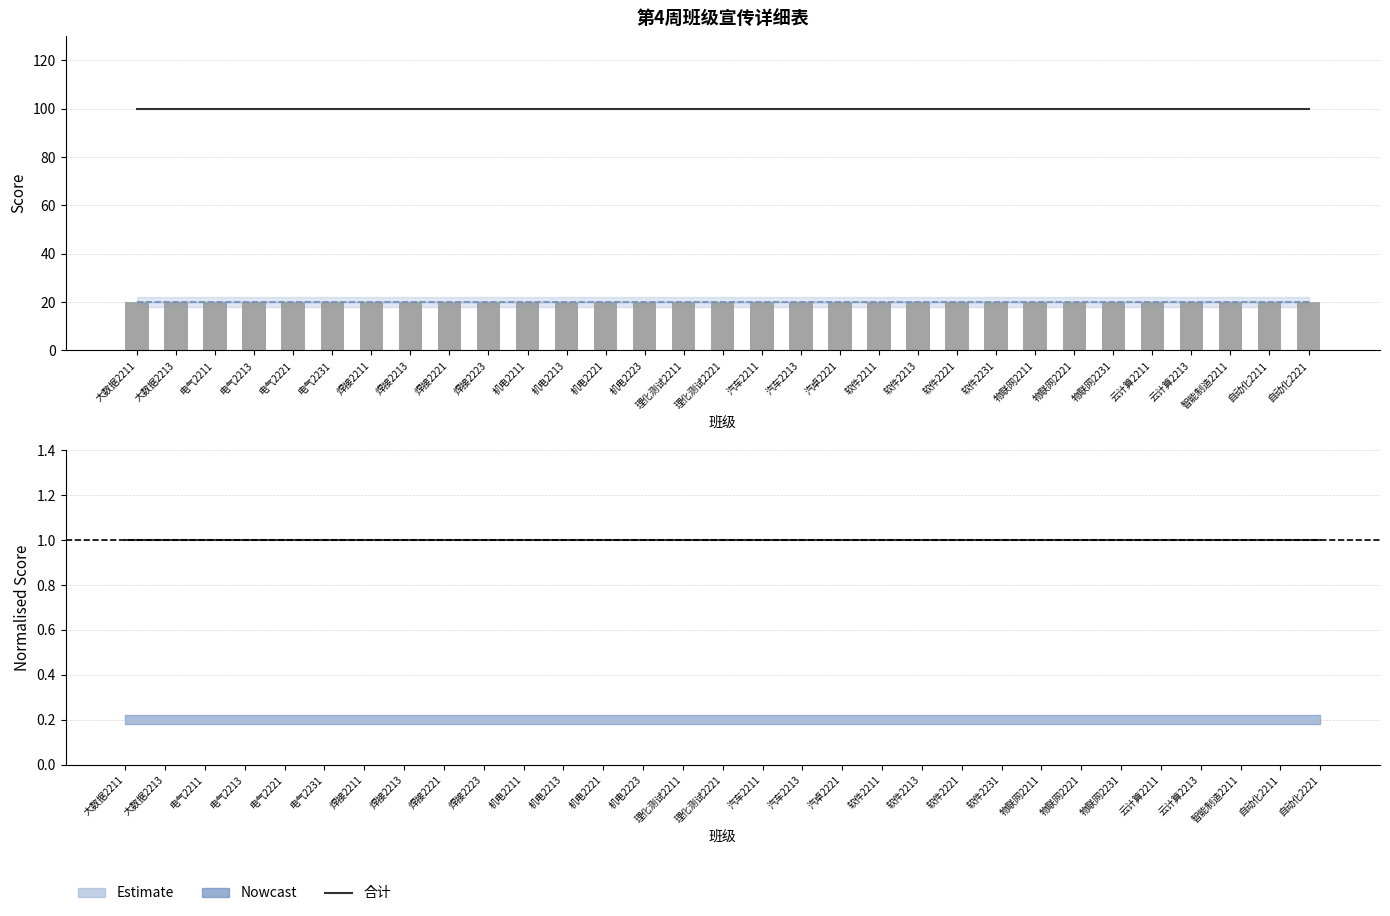

Reading left to right, what are all the values shown in this chart?

合计: 大数据2211=100	大数据2213=100	电气2211=100	电气2213=100	电气2221=100	电气2231=100	焊接2211=100	焊接2213=100	焊接2221=100	焊接2223=100	机电2211=100	机电2213=100	机电2221=100	机电2223=100	理化测试2211=100	理化测试2221=100	汽车2211=100	汽车2213=100	汽卓2221=100	软件2211=100	软件2213=100	软件2221=100	软件2231=100	物联网2211=100	物联网2221=100	物联网2231=100	云计算2211=100	云计算2213=100	智能制造2211=100	自动化2211=100	自动化2221=100
刊头（20）: 大数据2211=20	大数据2213=20	电气2211=20	电气2213=20	电气2221=20	电气2231=20	焊接2211=20	焊接2213=20	焊接2221=20	焊接2223=20	机电2211=20	机电2213=20	机电2221=20	机电2223=20	理化测试2211=20	理化测试2221=20	汽车2211=20	汽车2213=20	汽卓2221=20	软件2211=20	软件2213=20	软件2221=20	软件2231=20	物联网2211=20	物联网2221=20	物联网2231=20	云计算2211=20	云计算2213=20	智能制造2211=20	自动化2211=20	自动化2221=20
合计 (norm.): 大数据2211=1	大数据2213=1	电气2211=1	电气2213=1	电气2221=1	电气2231=1	焊接2211=1	焊接2213=1	焊接2221=1	焊接2223=1	机电2211=1	机电2213=1	机电2221=1	机电2223=1	理化测试2211=1	理化测试2221=1	汽车2211=1	汽车2213=1	汽卓2221=1	软件2211=1	软件2213=1	软件2221=1	软件2231=1	物联网2211=1	物联网2221=1	物联网2231=1	云计算2211=1	云计算2213=1	智能制造2211=1	自动化2211=1	自动化2221=1